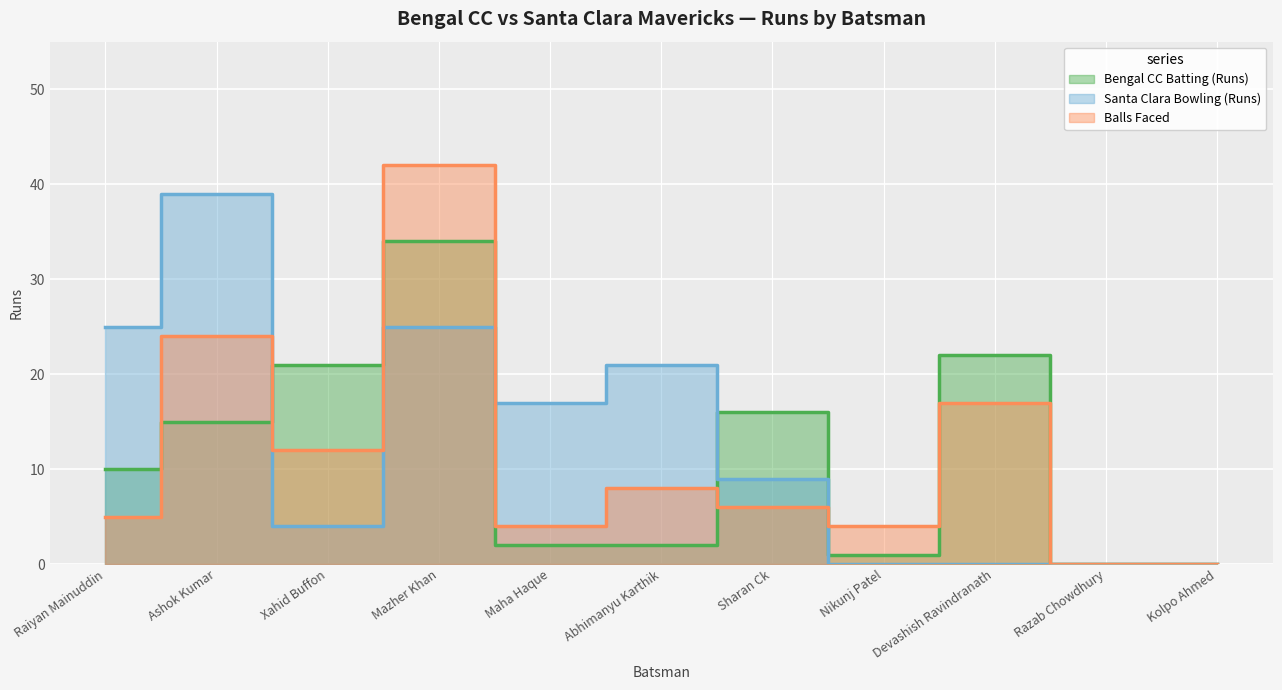

Reading left to right, transcribe all the data shown in this chart.

Bengal CC Batting (Runs): 10	15	21	34	2	2	16	1	22	0	0
Santa Clara Bowling (Runs): 25	39	4	25	17	21	9	0	0	0	0
Balls Faced: 5	24	12	42	4	8	6	4	17	0	0